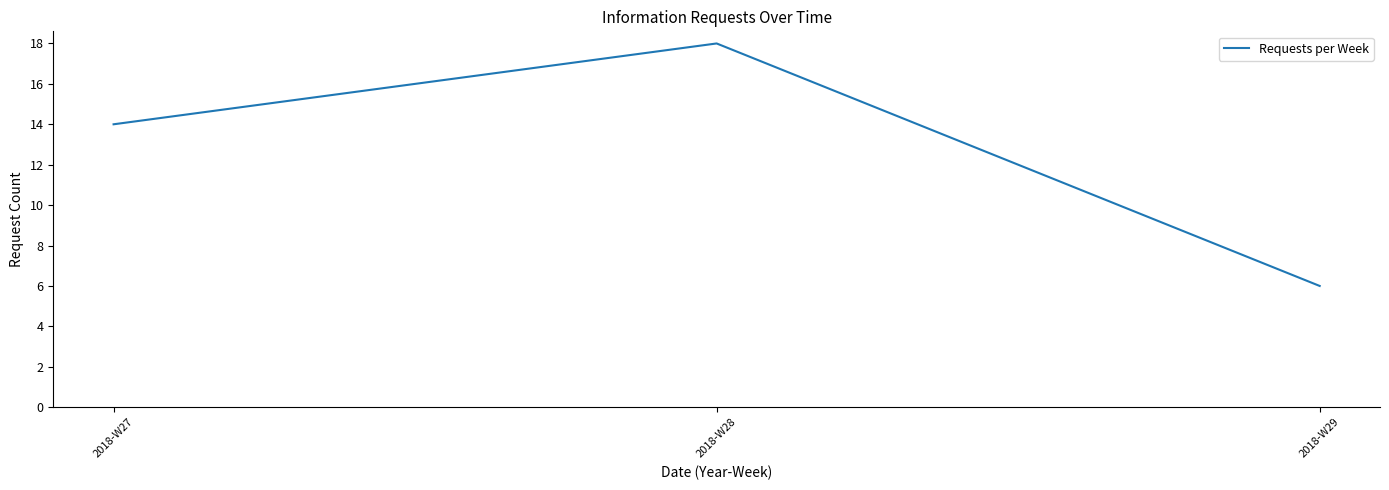

What is the greatest value displayed?

18